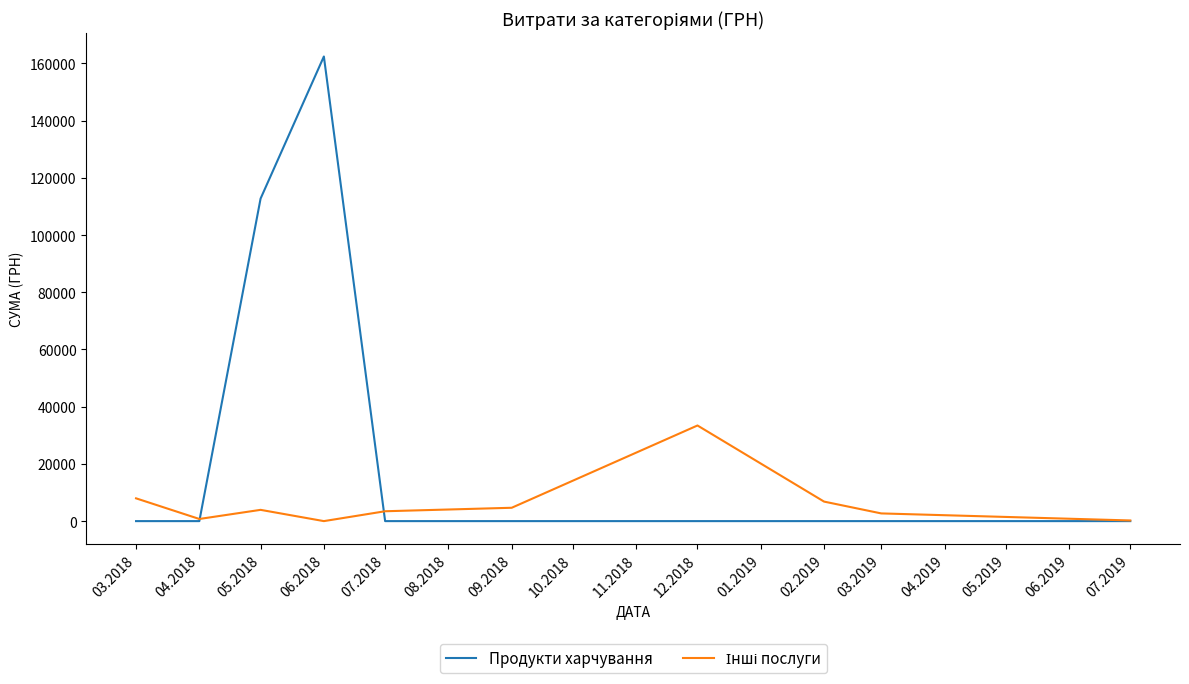

Which series has the largest total across all categories?

Продукти харчування